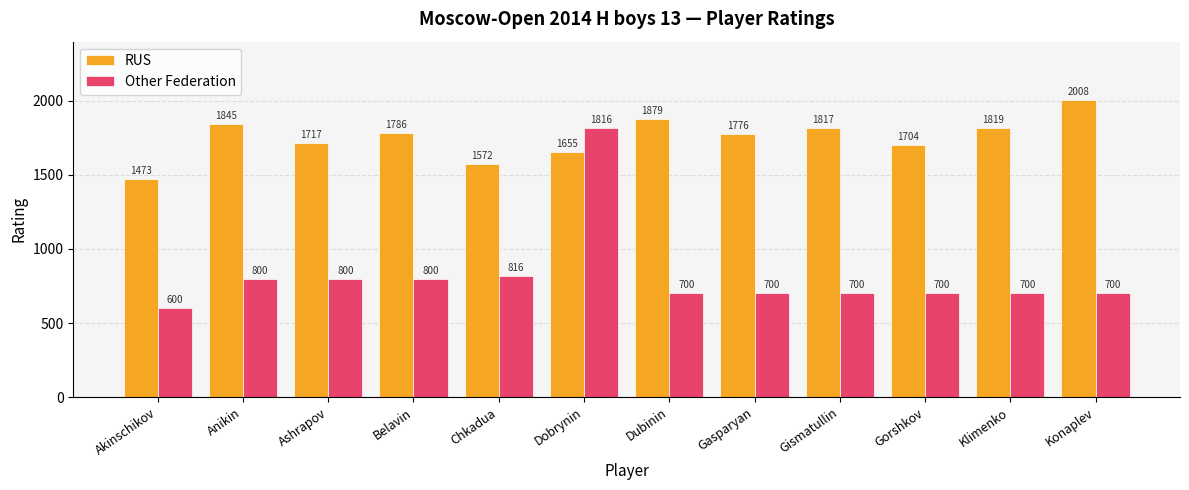

Reading left to right, list all the values displayed in this chart.

RUS: Akinschikov=1473	Anikin=1845	Ashrapov=1717	Belavin=1786	Chkadua=1572	Dobrynin=1655	Dubinin=1879	Gasparyan=1776	Gismatullin=1817	Gorshkov=1704	Klimenko=1819	Konaplev=2008
Other Federation: Akinschikov=600	Anikin=800	Ashrapov=800	Belavin=800	Chkadua=816	Dobrynin=1816	Dubinin=700	Gasparyan=700	Gismatullin=700	Gorshkov=700	Klimenko=700	Konaplev=700